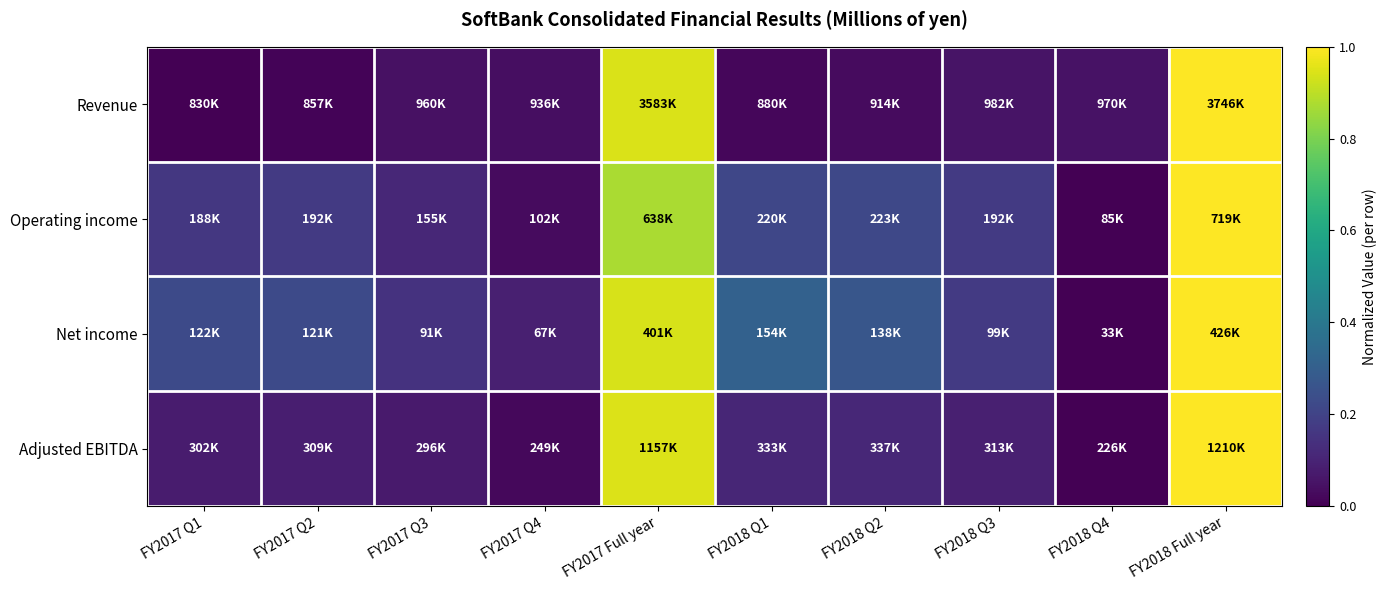

How many data points does each series have?

10